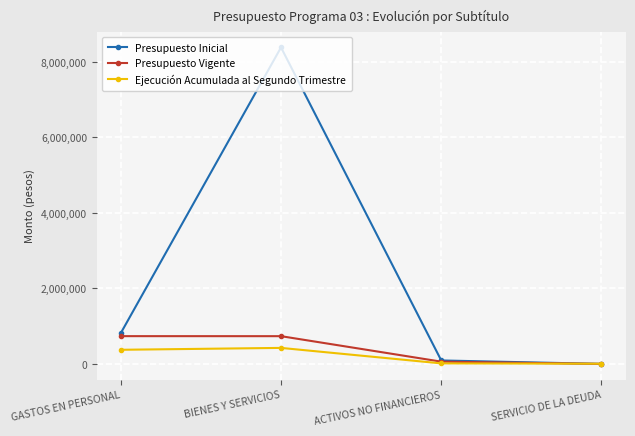

Is the value of Presupuesto Inicial at BIENES Y SERVICIOS greater than the value of Presupuesto Vigente at ACTIVOS NO FINANCIEROS?

Yes